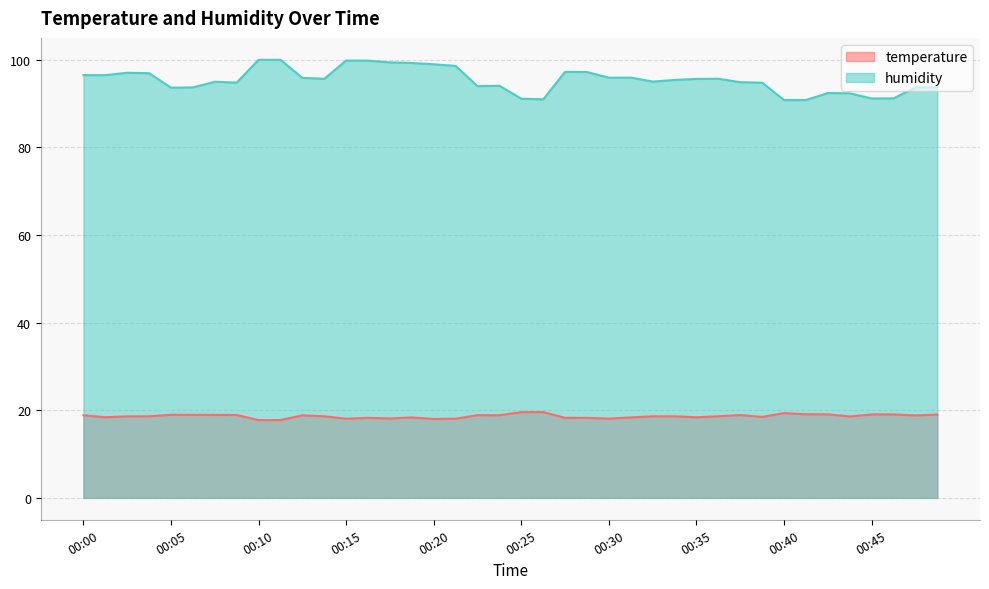

Which series has the largest range (max minus min)?

humidity